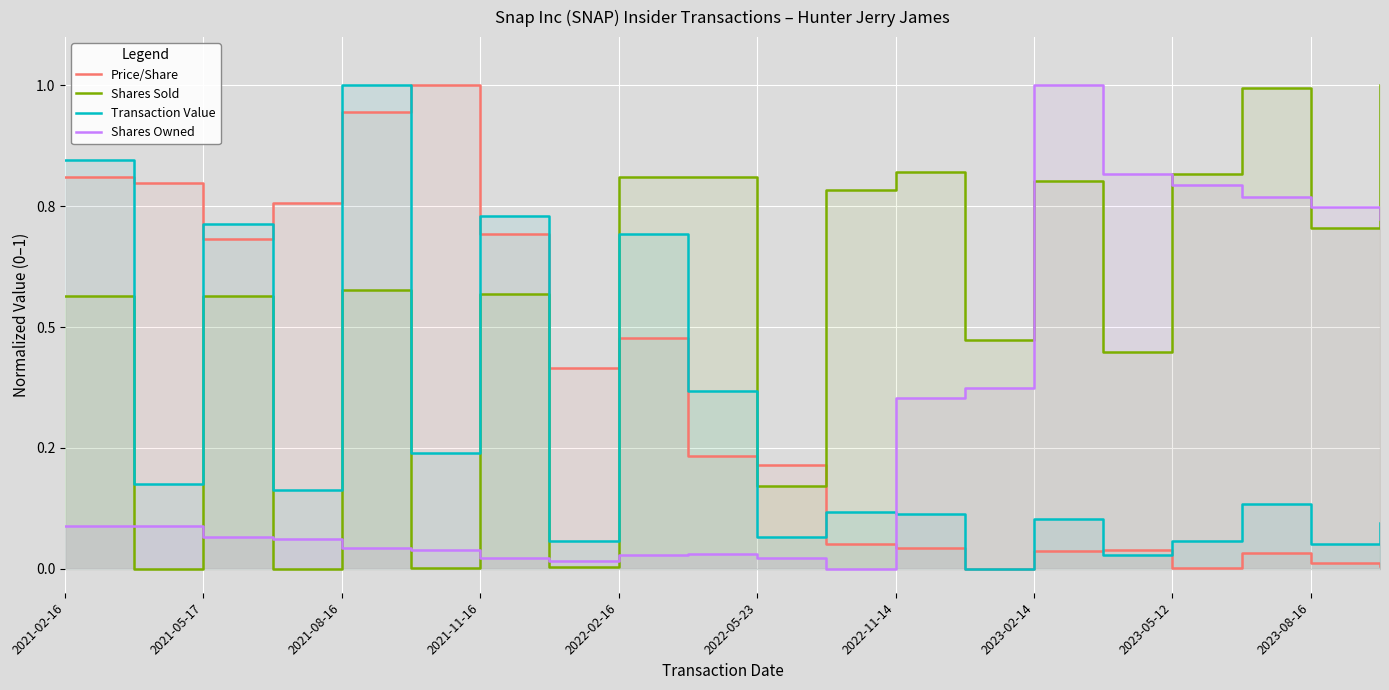

Reading left to right, transcribe all the data shown in this chart.

Price/Share: 0.8	0.8	0.7	0.8	0.9	1.0	0.7	0.4	0.5	0.2	0.2	0.1	0.0	0.0	0.0	0.0	0.0	0.0	0.0	0.0
Shares Sold: 0.6	0.0	0.6	0.0	0.6	0.0	0.6	0.0	0.8	0.8	0.2	0.8	0.8	0.5	0.8	0.4	0.8	1.0	0.7	1.0
Transaction Value: 0.8	0.2	0.7	0.2	1.0	0.2	0.7	0.1	0.7	0.4	0.1	0.1	0.1	0.0	0.1	0.0	0.1	0.1	0.1	0.1
Shares Owned: 0.1	0.1	0.1	0.1	0.0	0.0	0.0	0.0	0.0	0.0	0.0	0.0	0.4	0.4	1.0	0.8	0.8	0.8	0.7	0.7